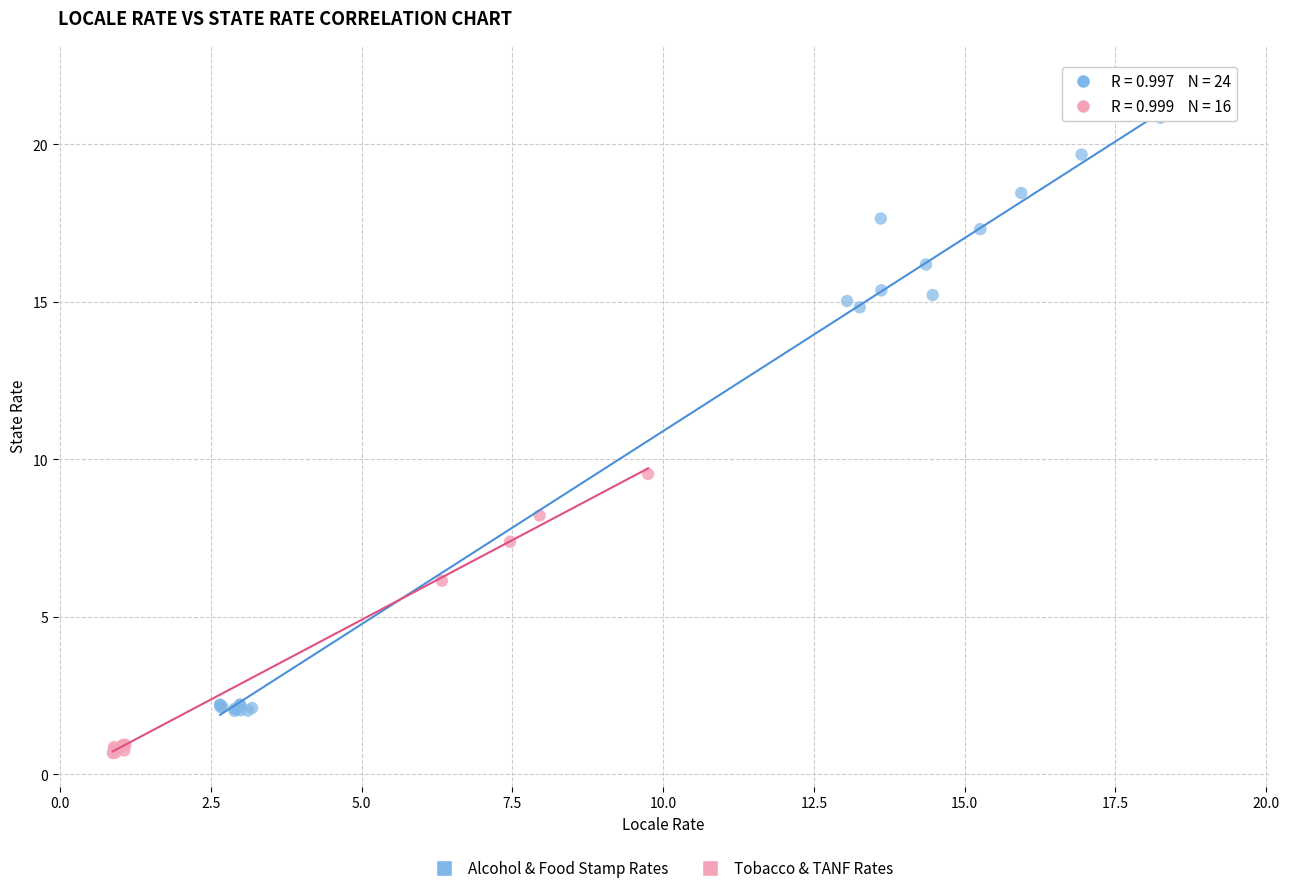

What are all the series names shown in the legend?

Alcohol & Food Stamp Rates, Tobacco & TANF Rates